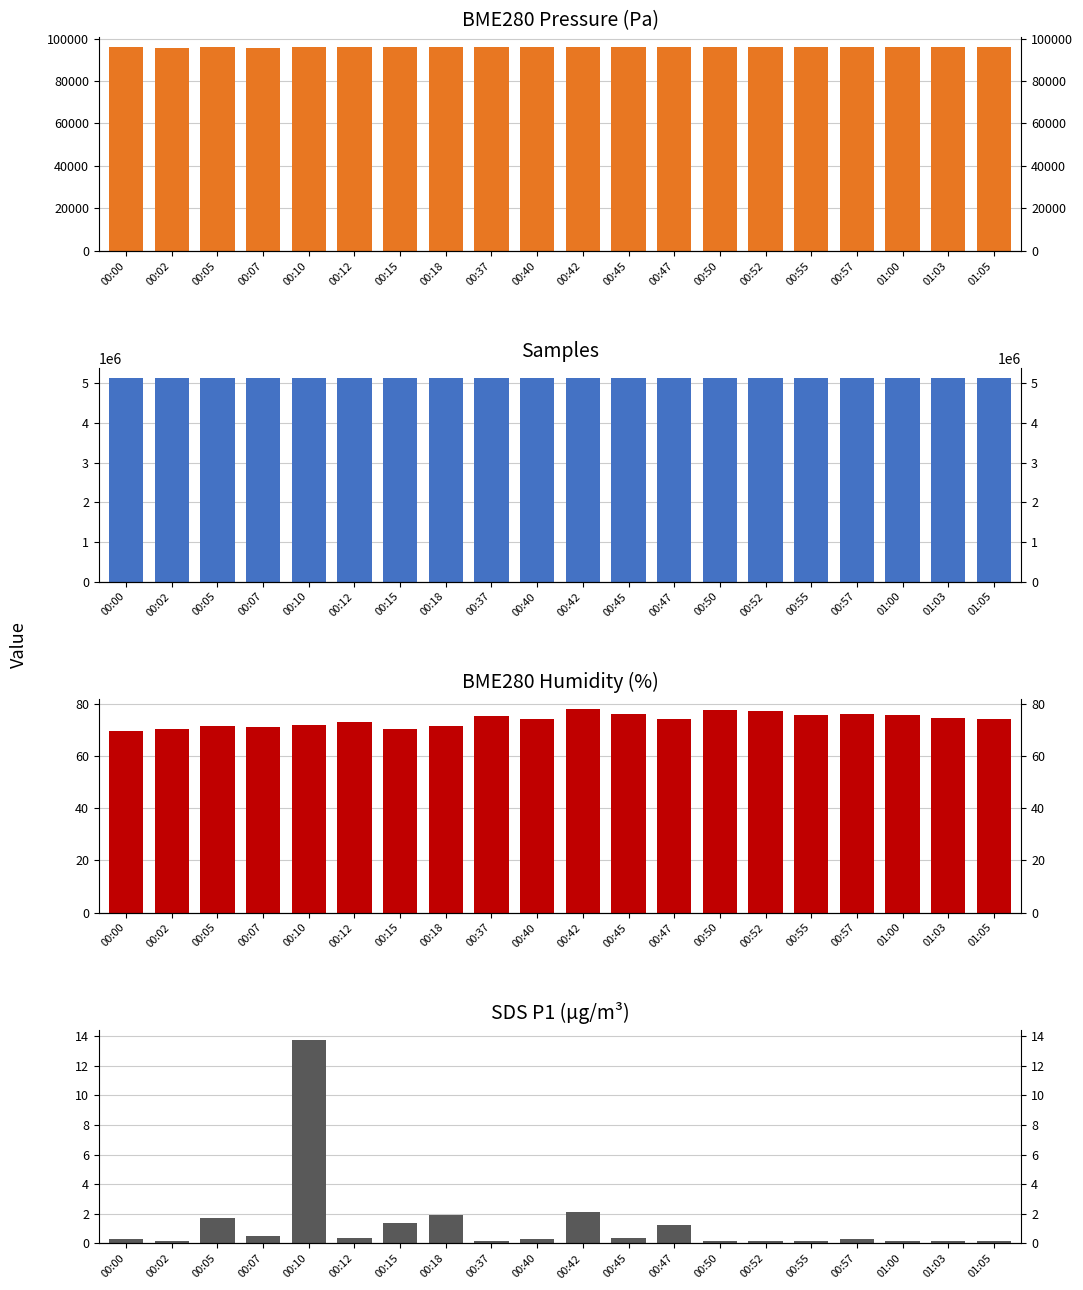

What is the label of the 8th bar from the right?

00:47